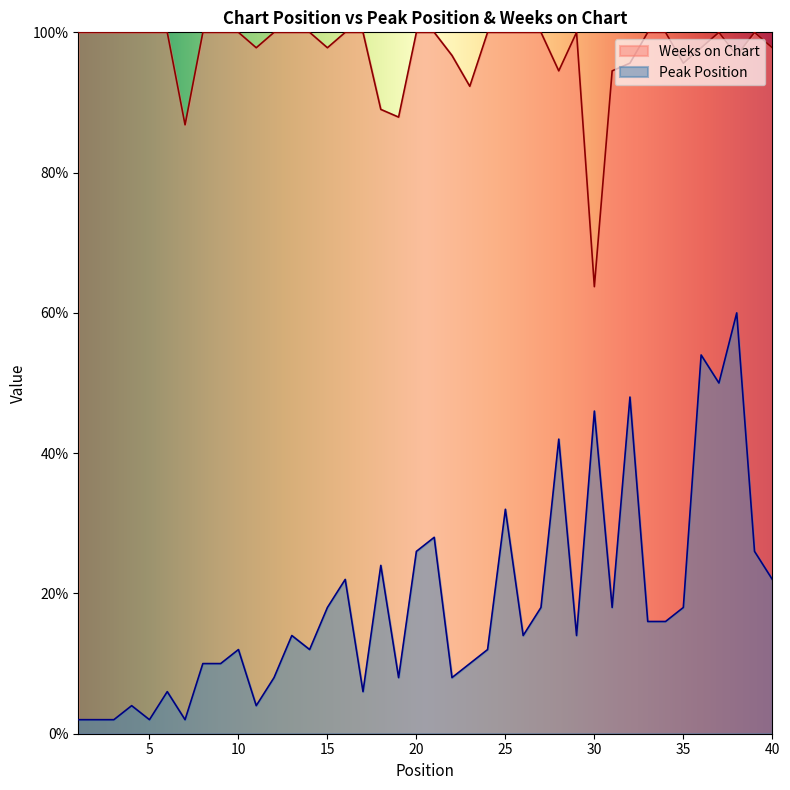

The value of Weeks on Chart at 17 is 143.5. True or false?

False